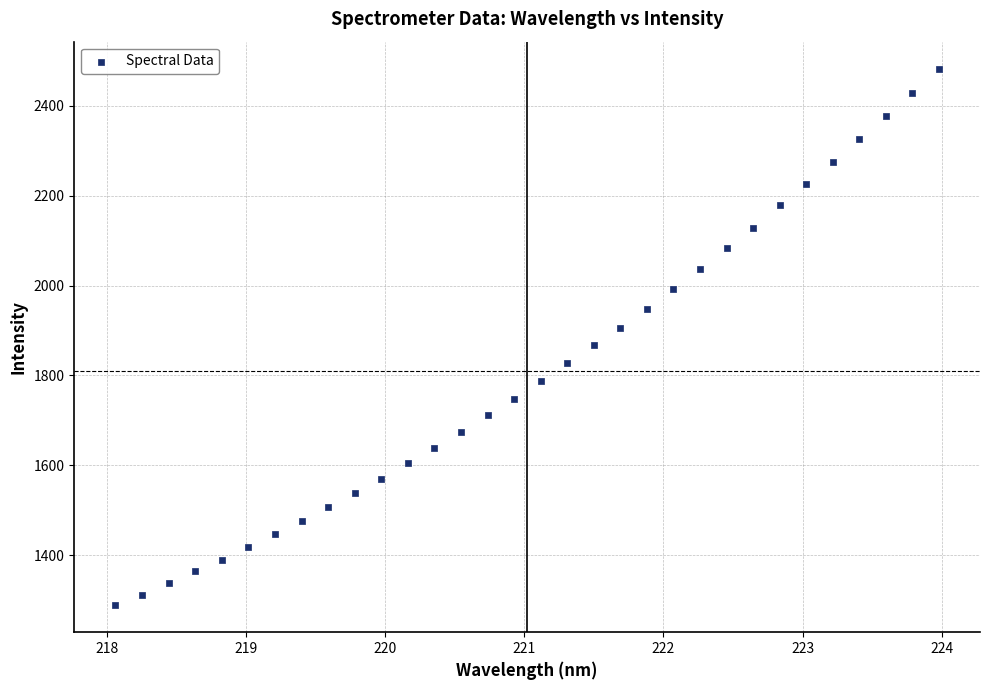

What is the range of X values (max minus min)?

5.9